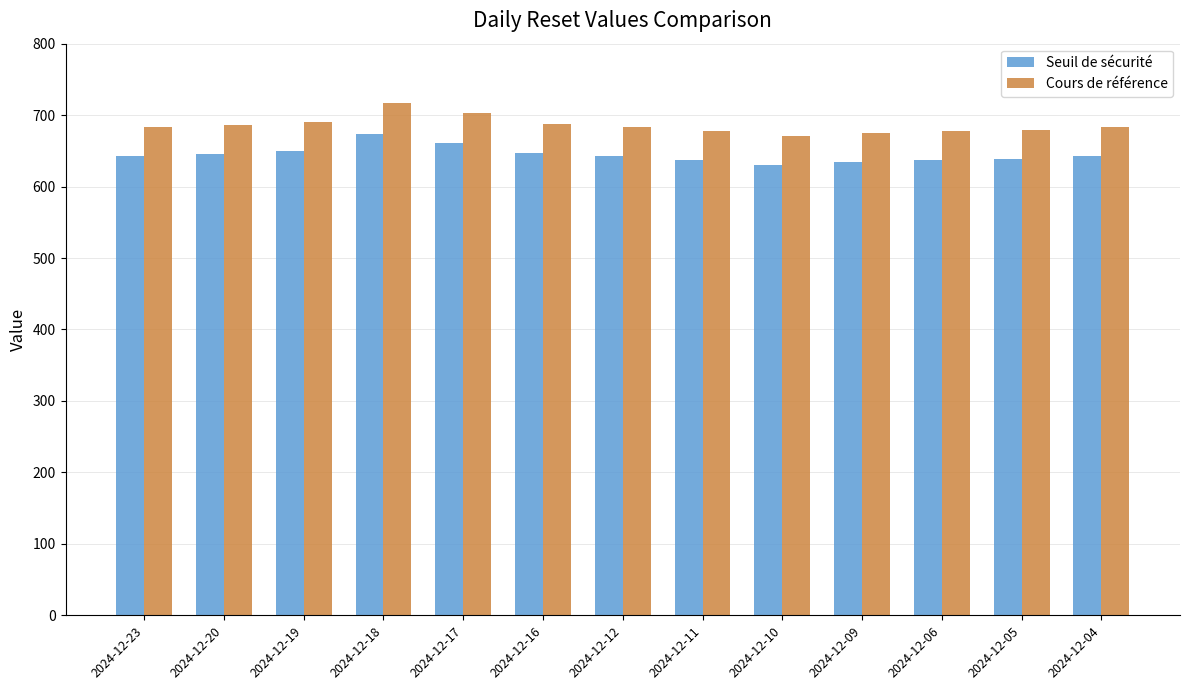

Is the value of Cours de référence at 2024-12-23 greater than the value of Seuil de sécurité at 2024-12-10?

Yes